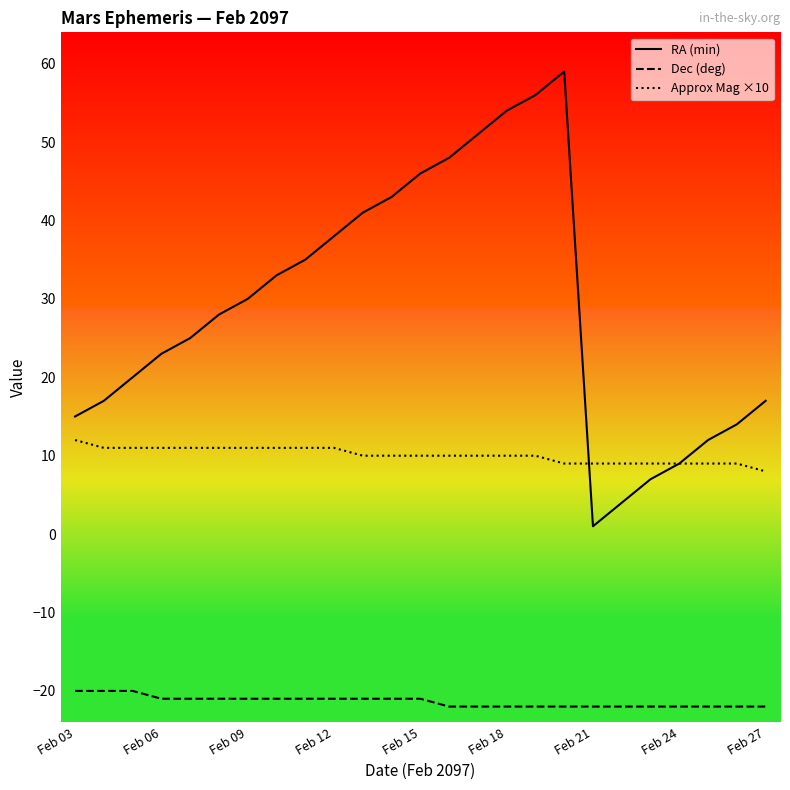

Which series has the largest total across all categories?

RA (min)